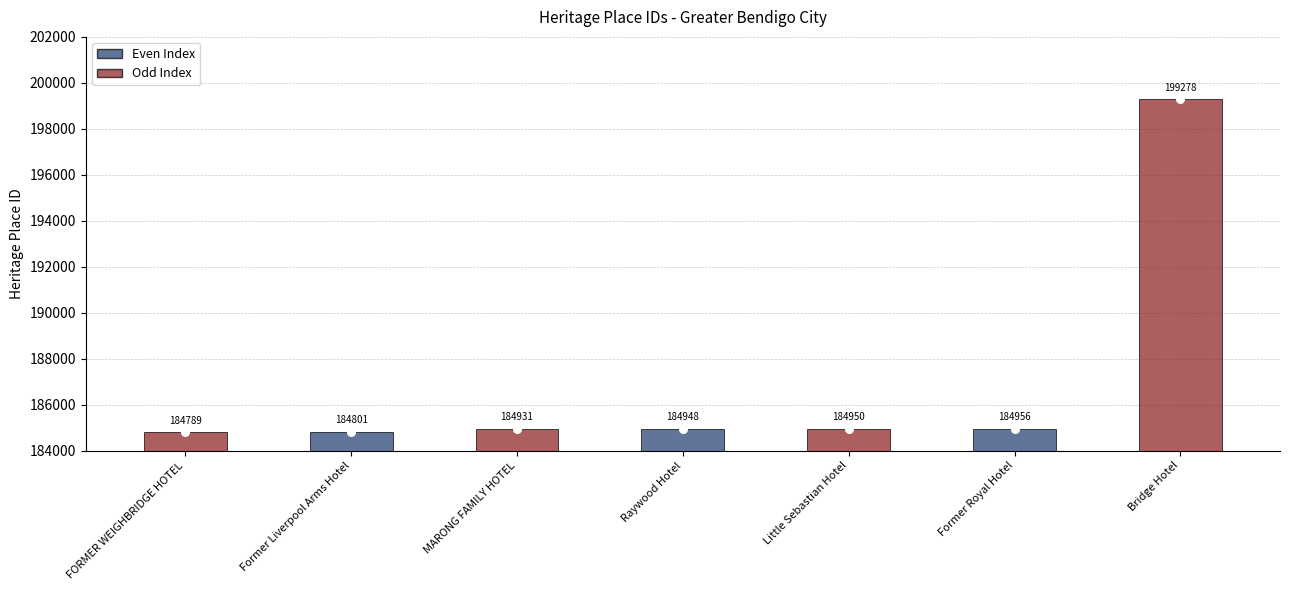

Approximately how many times larger is the value at Bridge Hotel compared to FORMER WEIGHBRIDGE HOTEL?

1.1